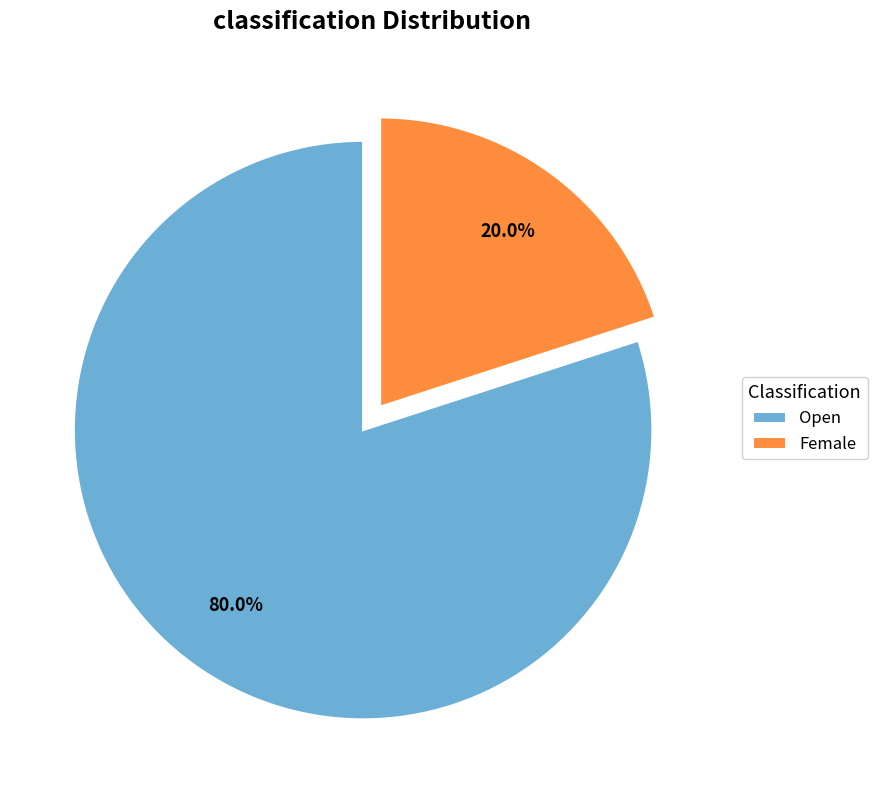

Which slice is the smallest?

Female